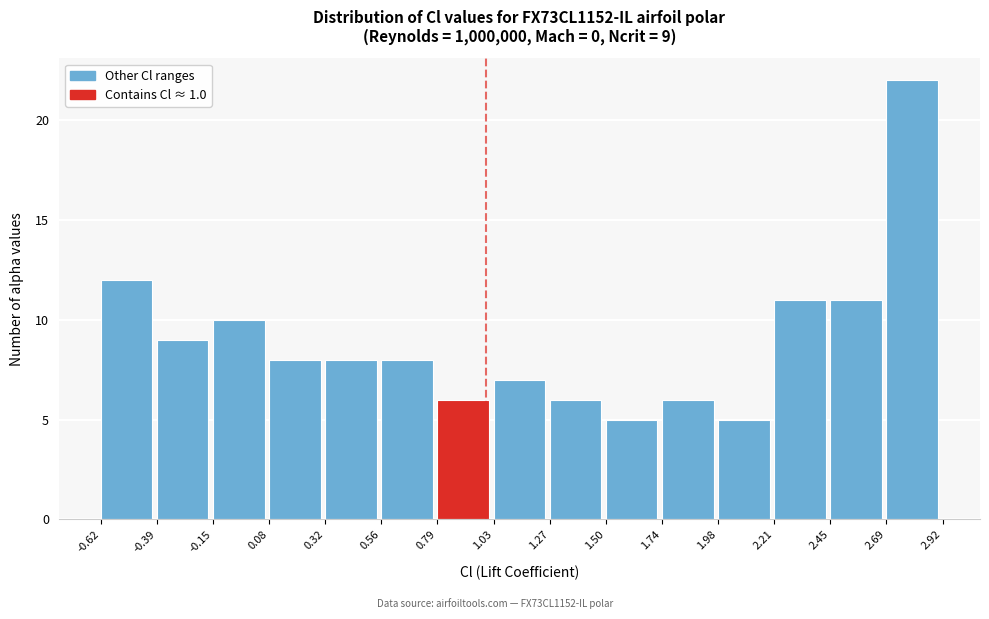

Which range on the x-axis has the tallest bar?

2.69 to 2.92